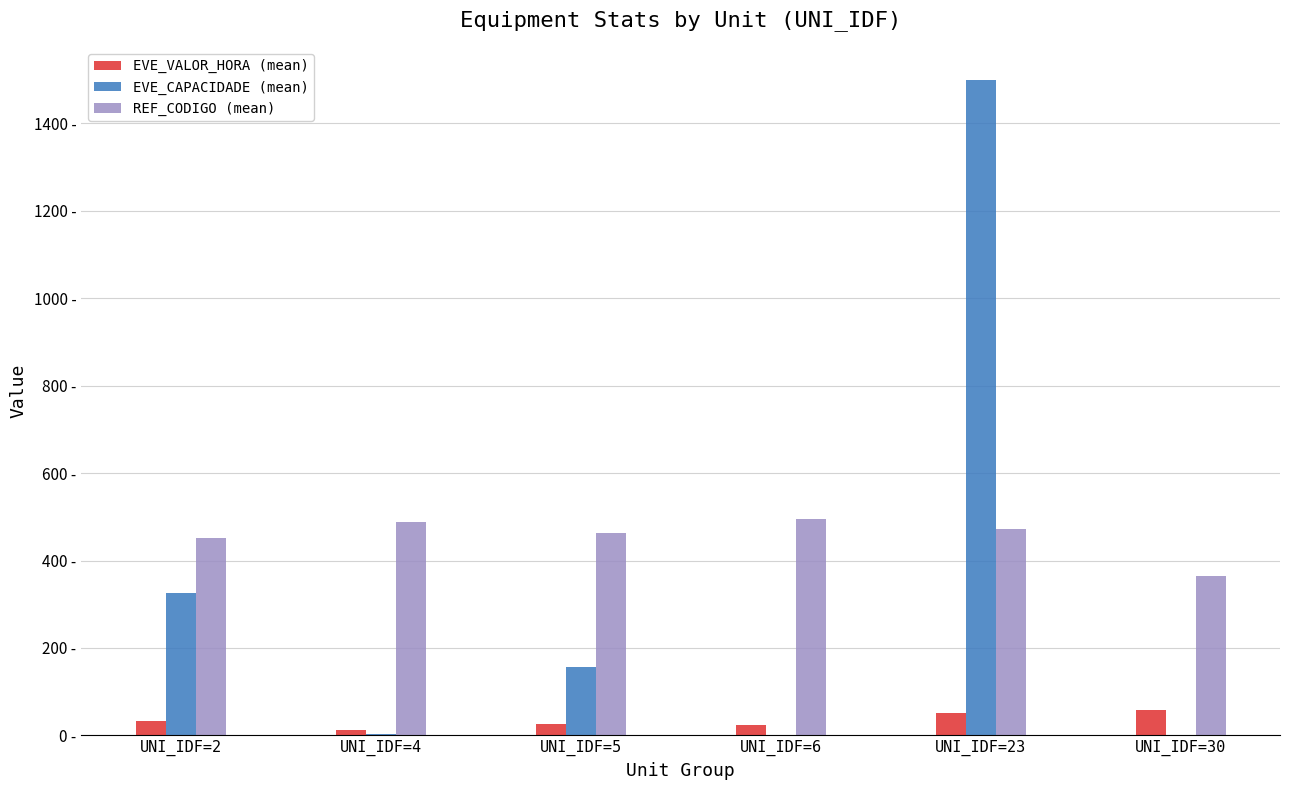

What is the sum of the EVE_CAPACIDADE (mean) values at UNI_IDF=2 and UNI_IDF=5?

481.5